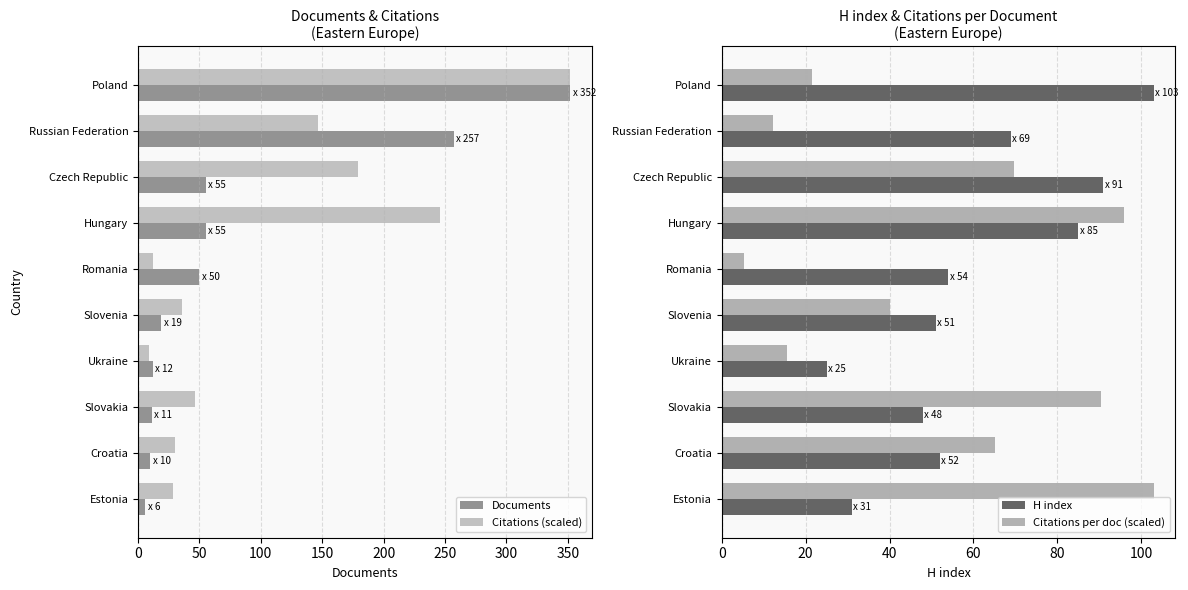

Read the Documents value at Slovakia.

11.0